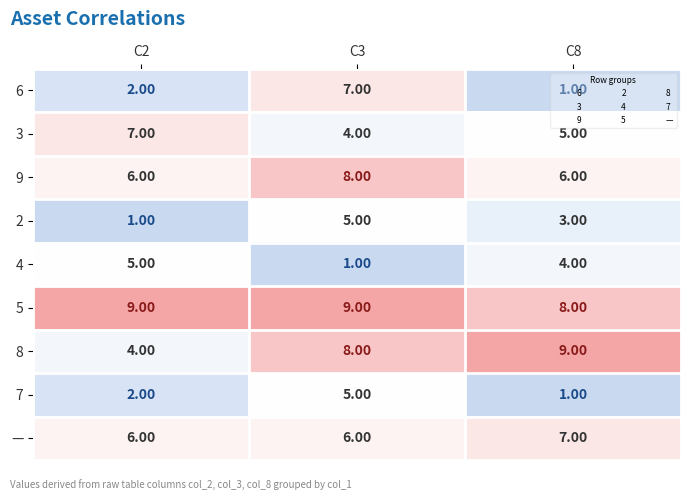

What is the spread (max minus min) of values at C3?

8